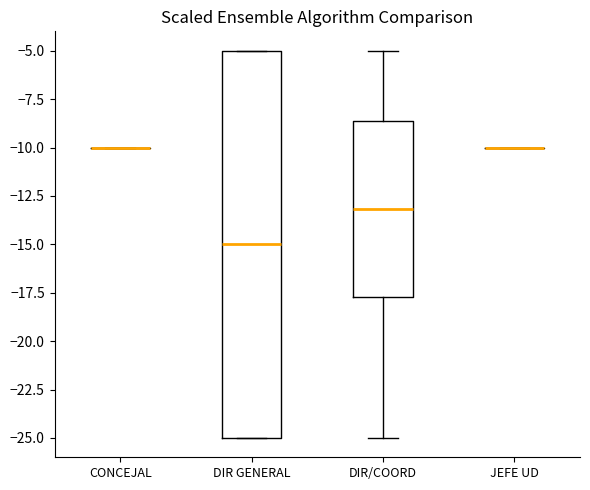

Reading left to right, transcribe this box plot: for each box, give where its median line is, the range the box spans, and where its two whiskers end, as read against the y-axis. The values are not printed on the chart, so give them approximately, as read against the axis.

CONCEJAL: box collapsed to a line at -10.0, whiskers -10.0 to -10.0
DIR GENERAL: median -15.0, box -25.0 to -5.0, whiskers -25.0 to -5.0
DIR/COORD: median -13.0, box -17.5 to -8.5, whiskers -25.0 to -5.0
JEFE UD: box collapsed to a line at -10.0, whiskers -10.0 to -10.0